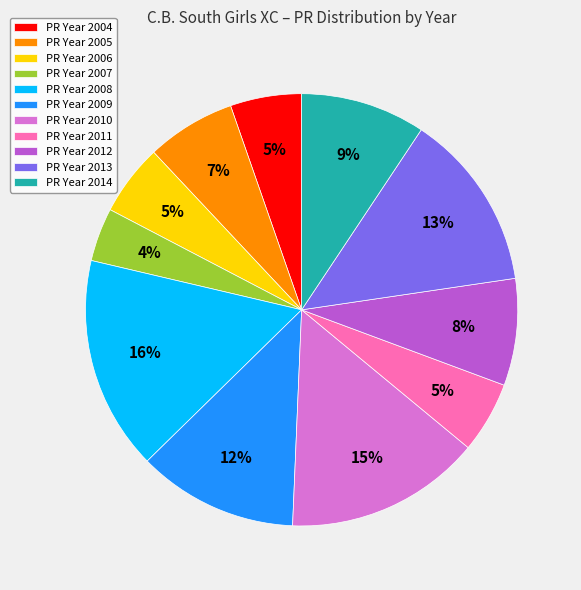

Approximately how many times larger is the value at PR Year 2007 compared to PR Year 2010?

0.3